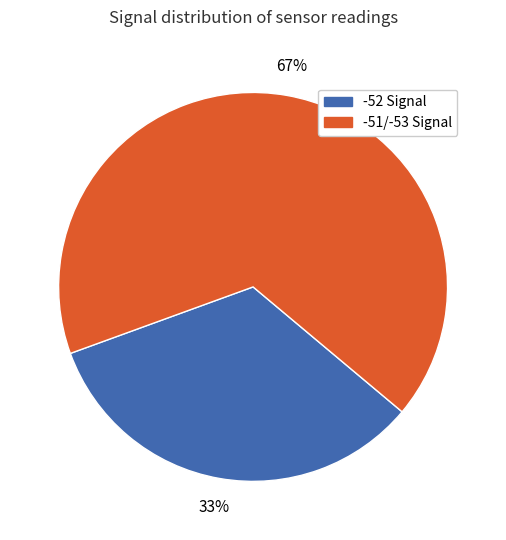

How many segments does this pie chart have?

2